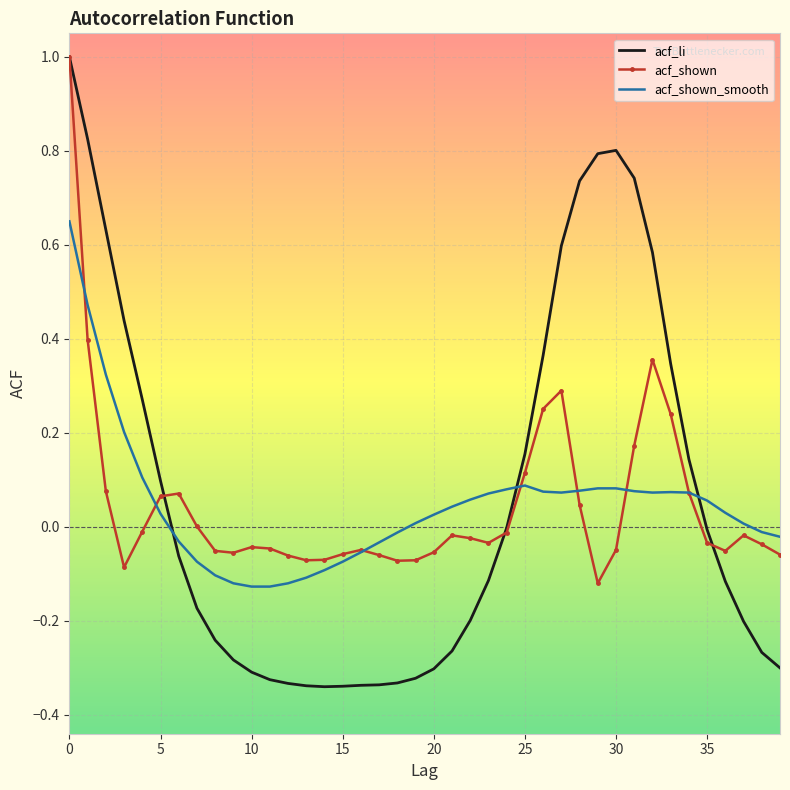

What is the maximum value shown in the chart?

1.0